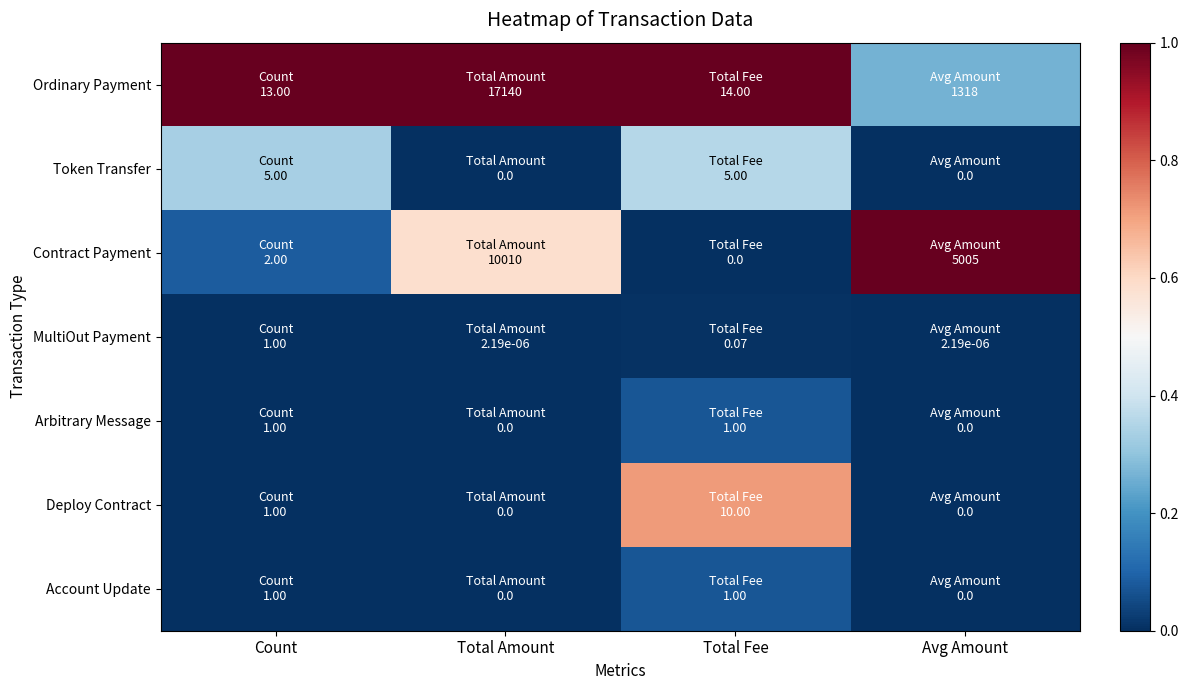

Which label corresponds to the largest value in the chart?

Count